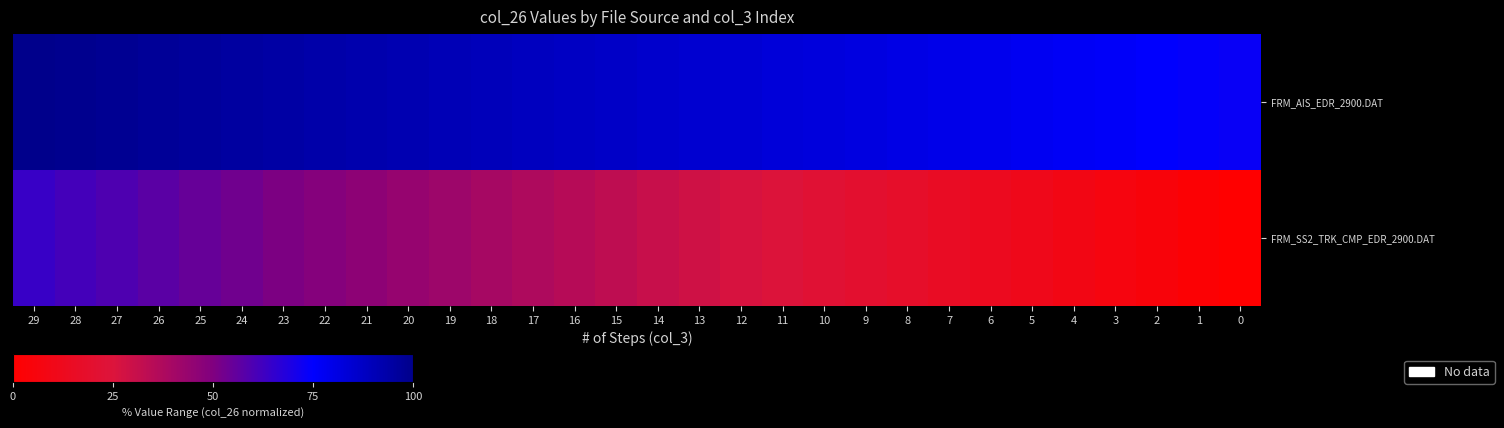

What is the total value across all series at 12?

110.4